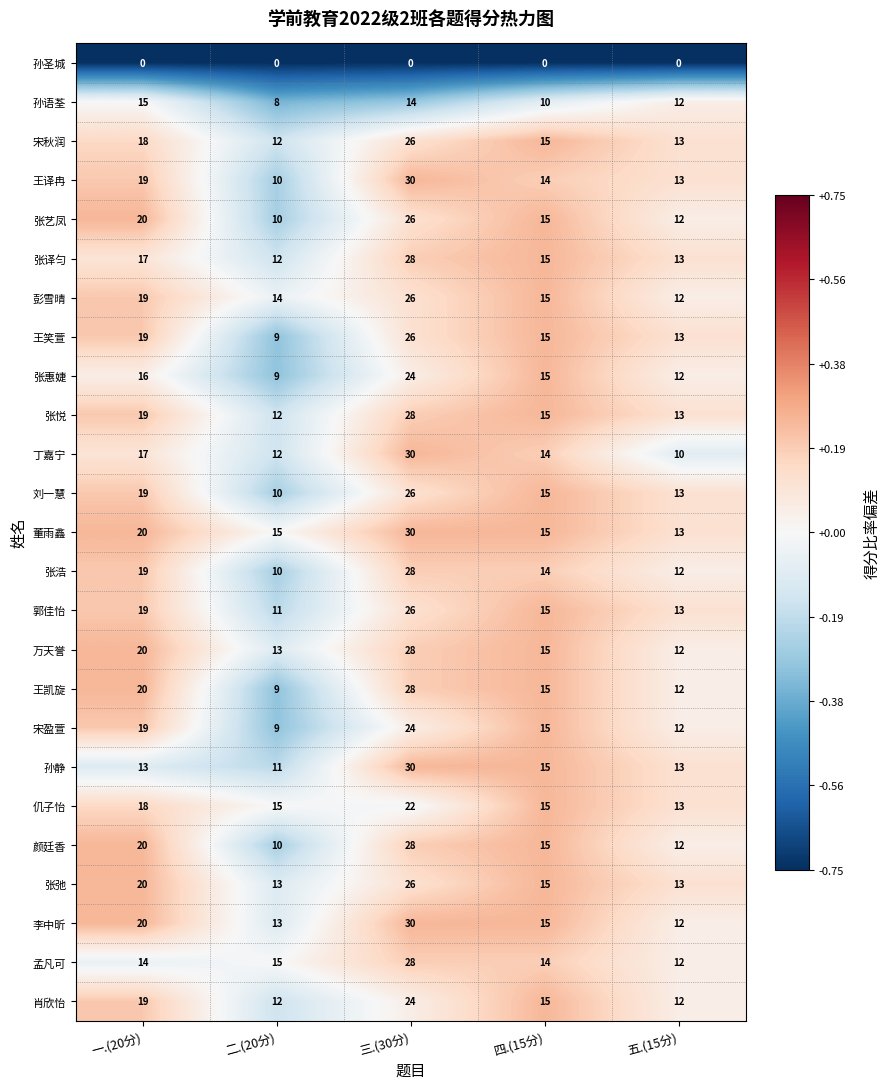

What is the difference between the 肖欣怡 values at 三.(30分) and 四.(15分)?

9